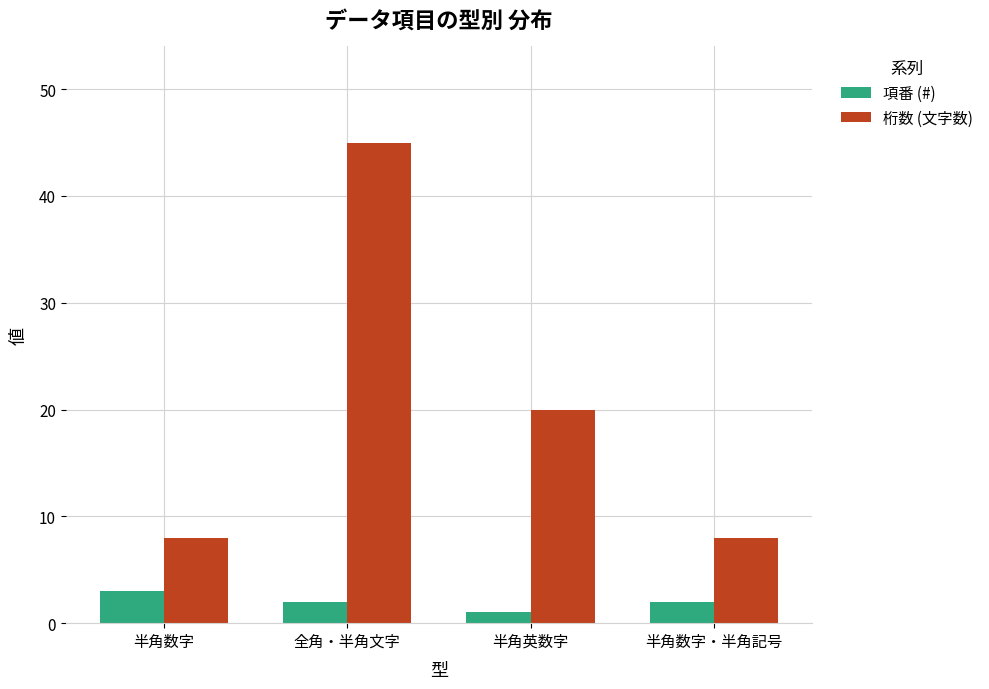

What is the difference between the maximum and minimum values in the 桁数 (文字数) series?

37